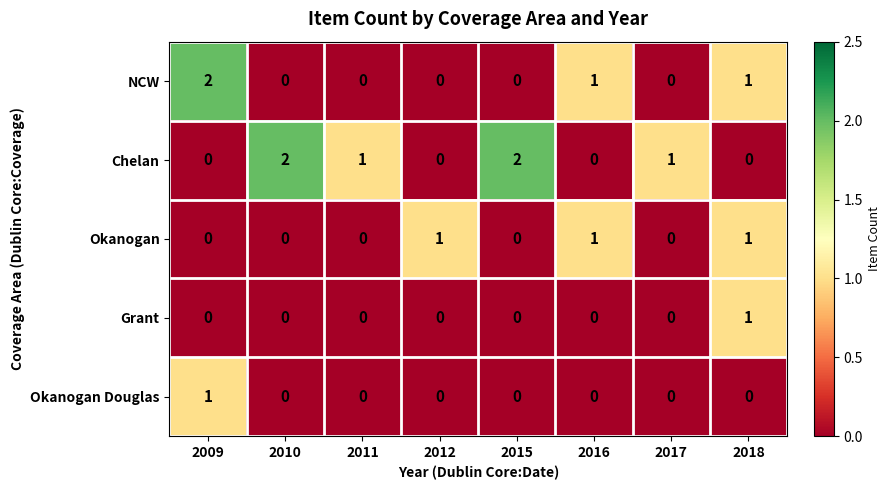

What is the spread (max minus min) of values at 2010?

2